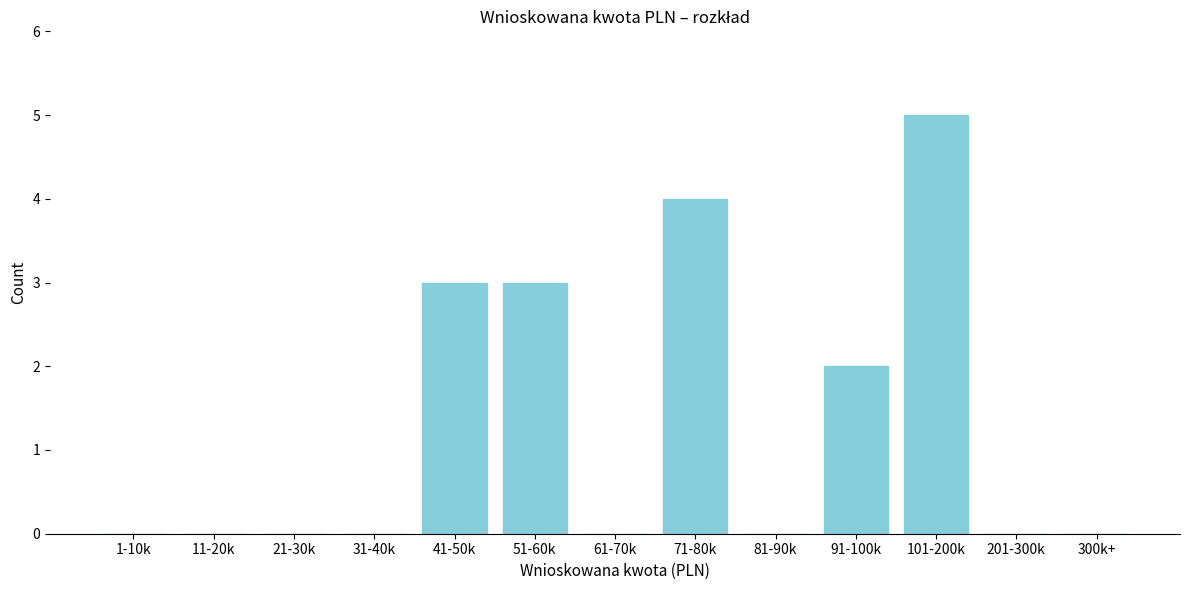

Reading right to left, extract all data points from this chart.

300k+=0	201-300k=0	101-200k=5	91-100k=2	81-90k=0	71-80k=4	61-70k=0	51-60k=3	41-50k=3	31-40k=0	21-30k=0	11-20k=0	1-10k=0